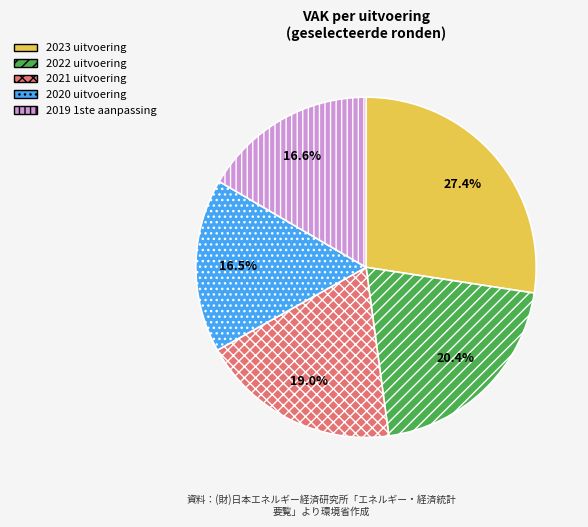

How many slices are in this pie chart?

5